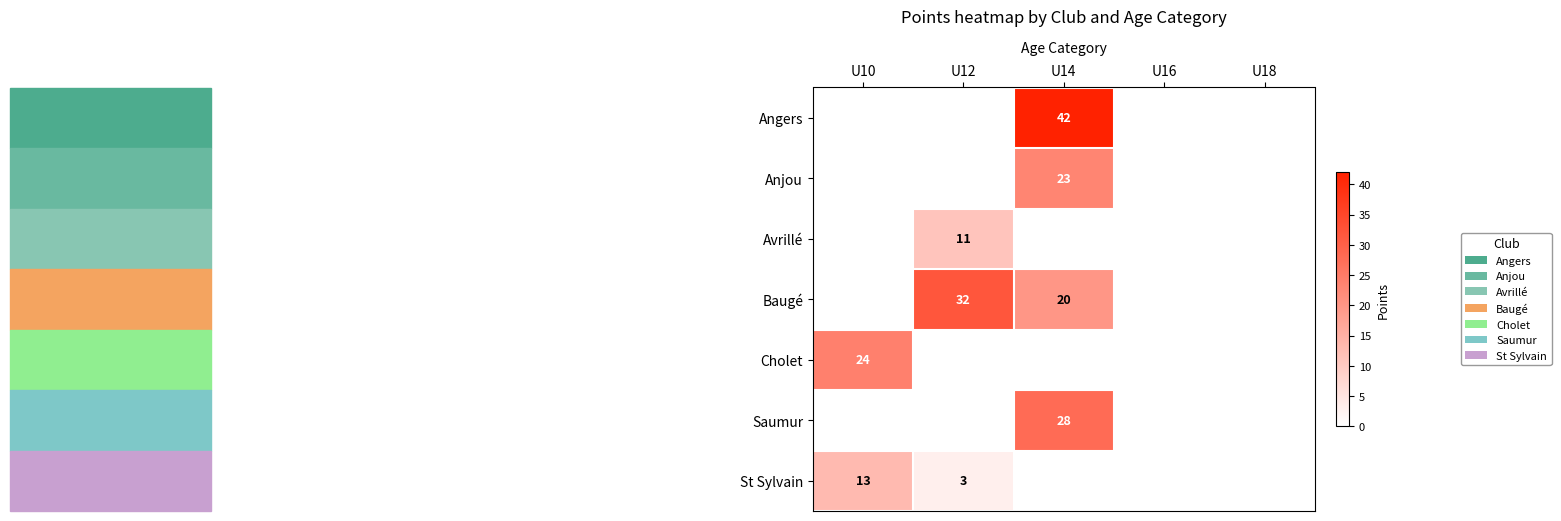

The value of Angers at U14 is 42. True or false?

True